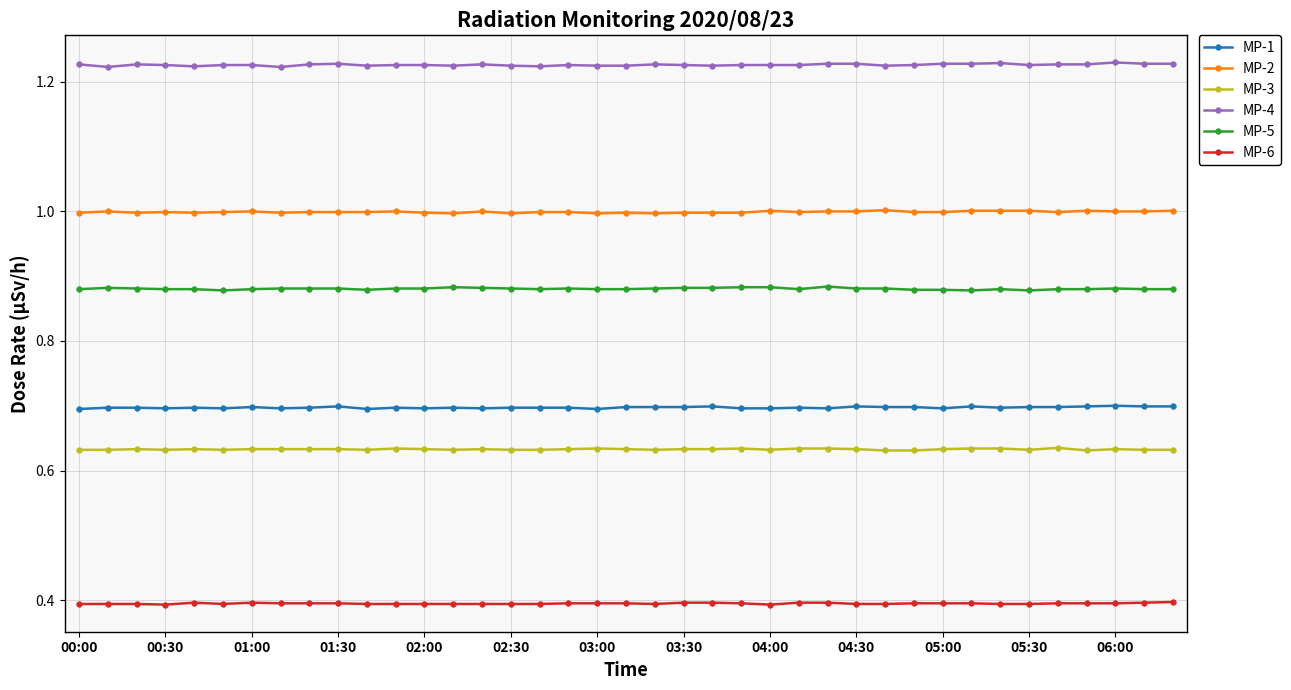

Which series has the largest total across all categories?

MP-4